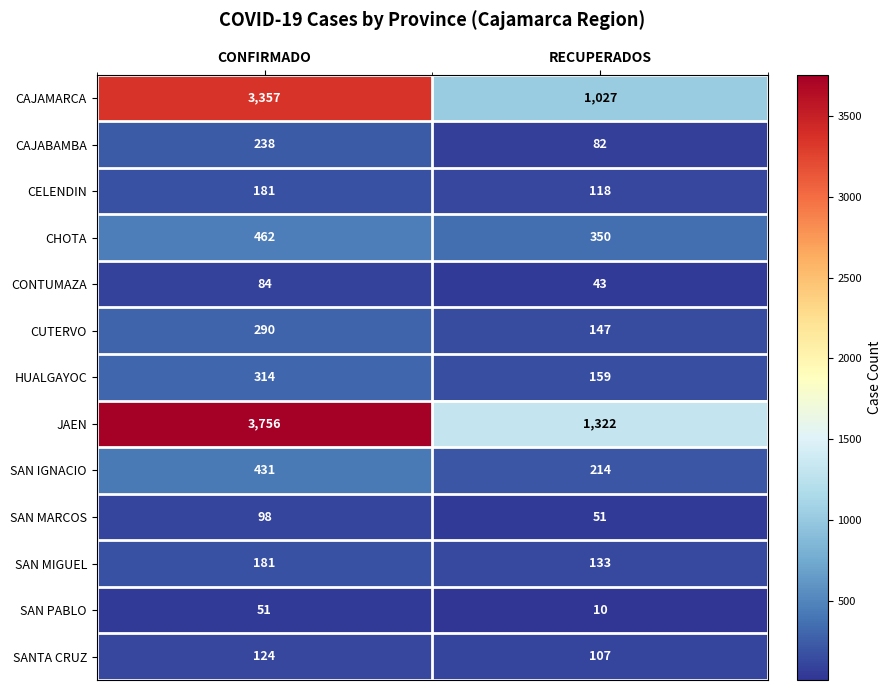

At which label is SANTA CRUZ closest to 115?

RECUPERADOS